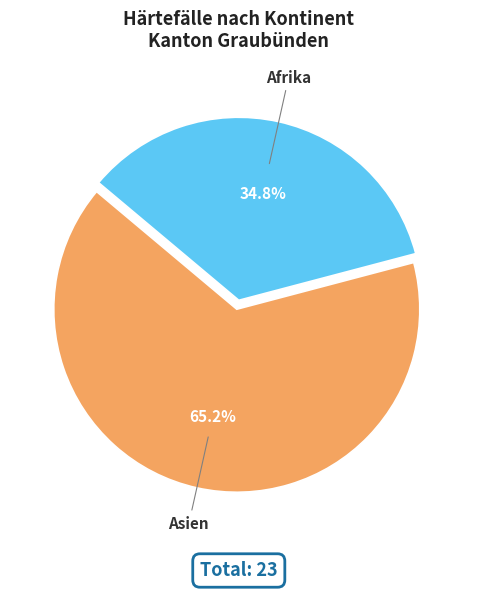

What is the majority slice?

Asien